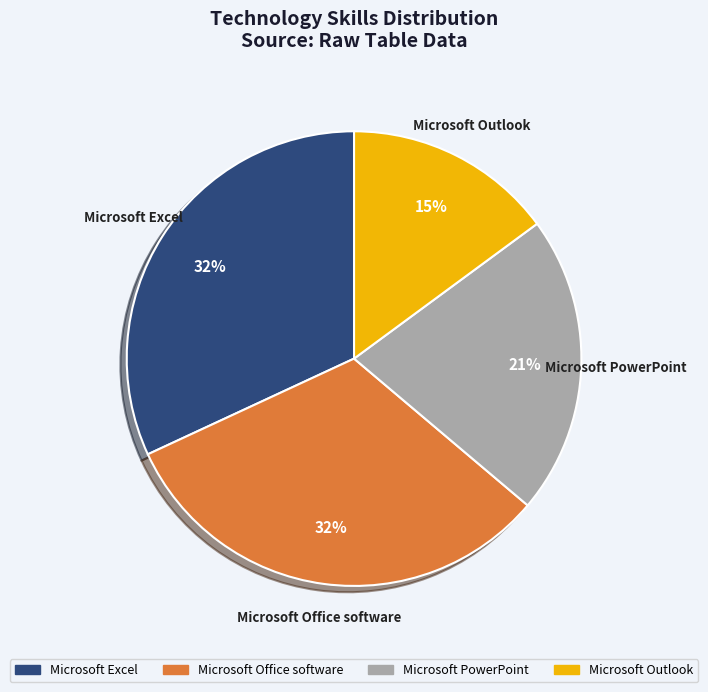

Is the sum of Microsoft Excel and Microsoft PowerPoint greater than half?

Yes